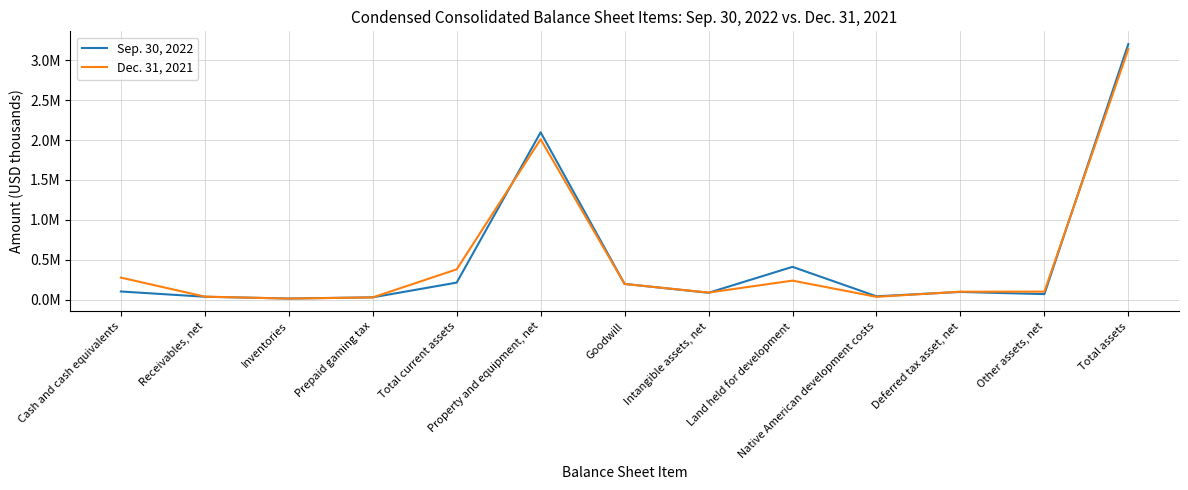

True or false: Dec. 31, 2021 has a value of 195676 at Goodwill.

True